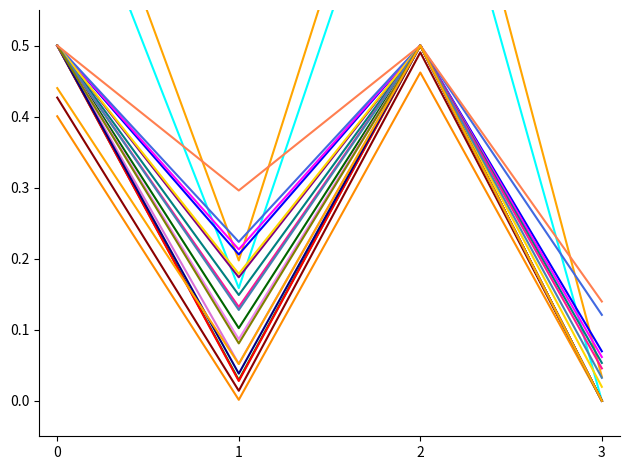

How many interior local valleys does the monto_factura series have?

1